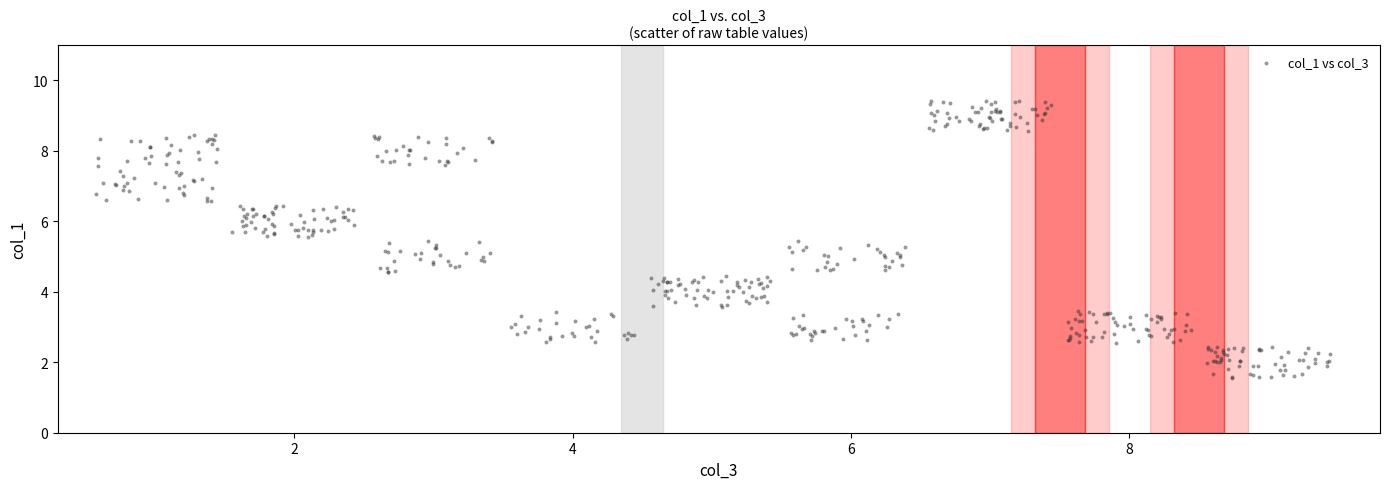

What is the range of Y values (max minus min)?

7.9